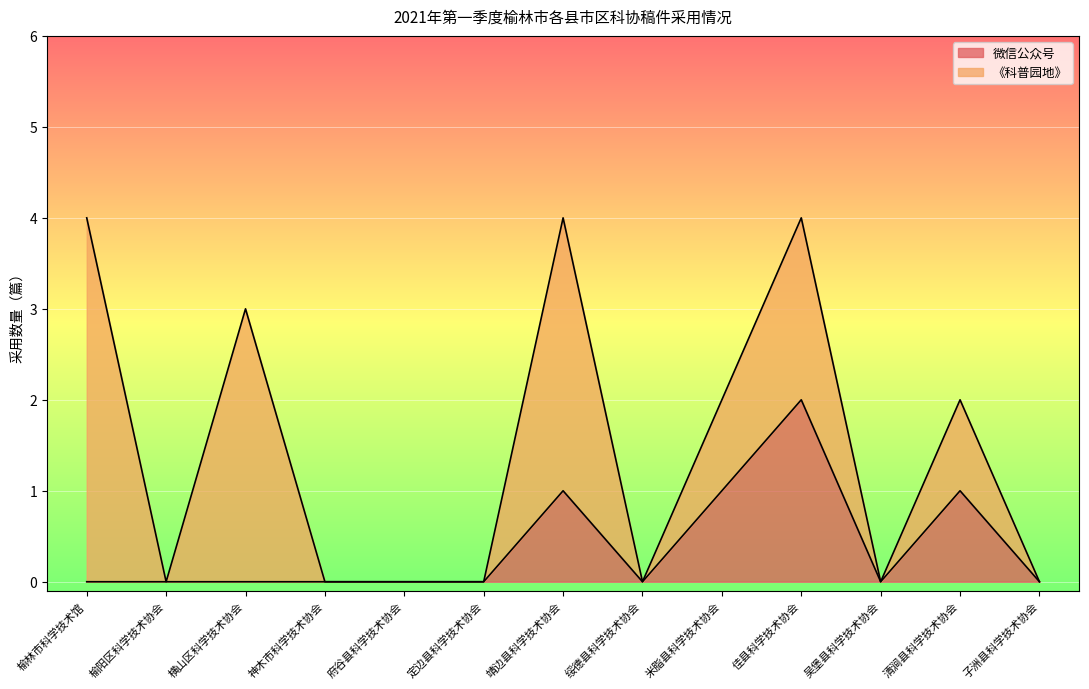

Reading left to right, list all the values displayed in this chart.

0	0	0	0	0	0	1	0	1	2	0	1	0